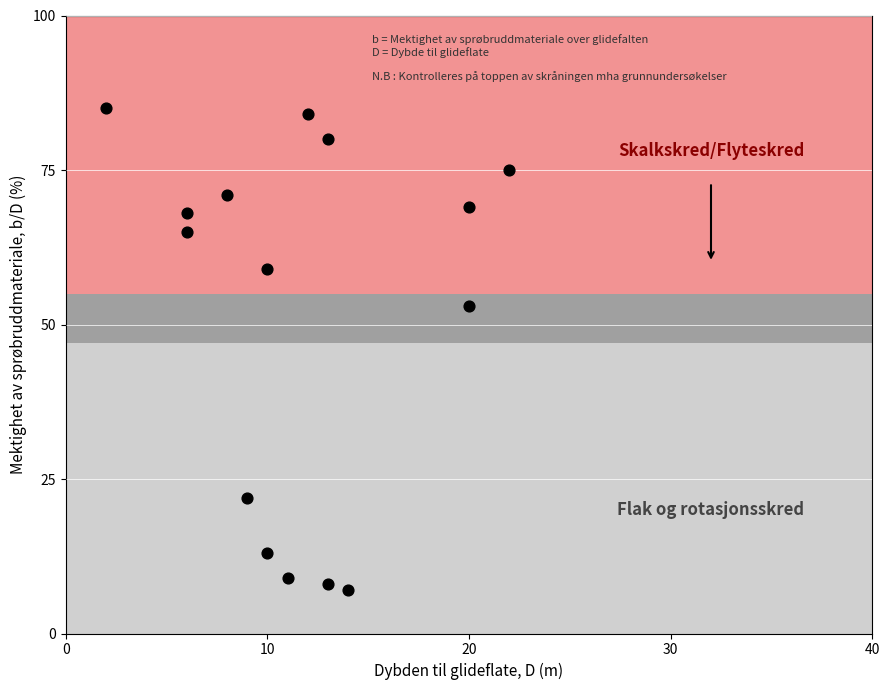

What Y value in the scatter plot is closest to 46?

53